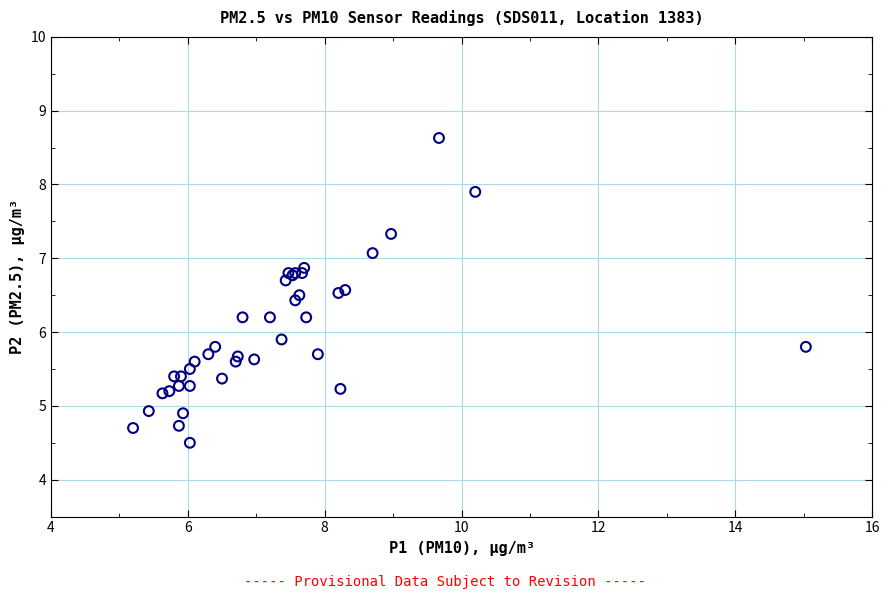

What Y value in the scatter plot is closest to 6?

5.9